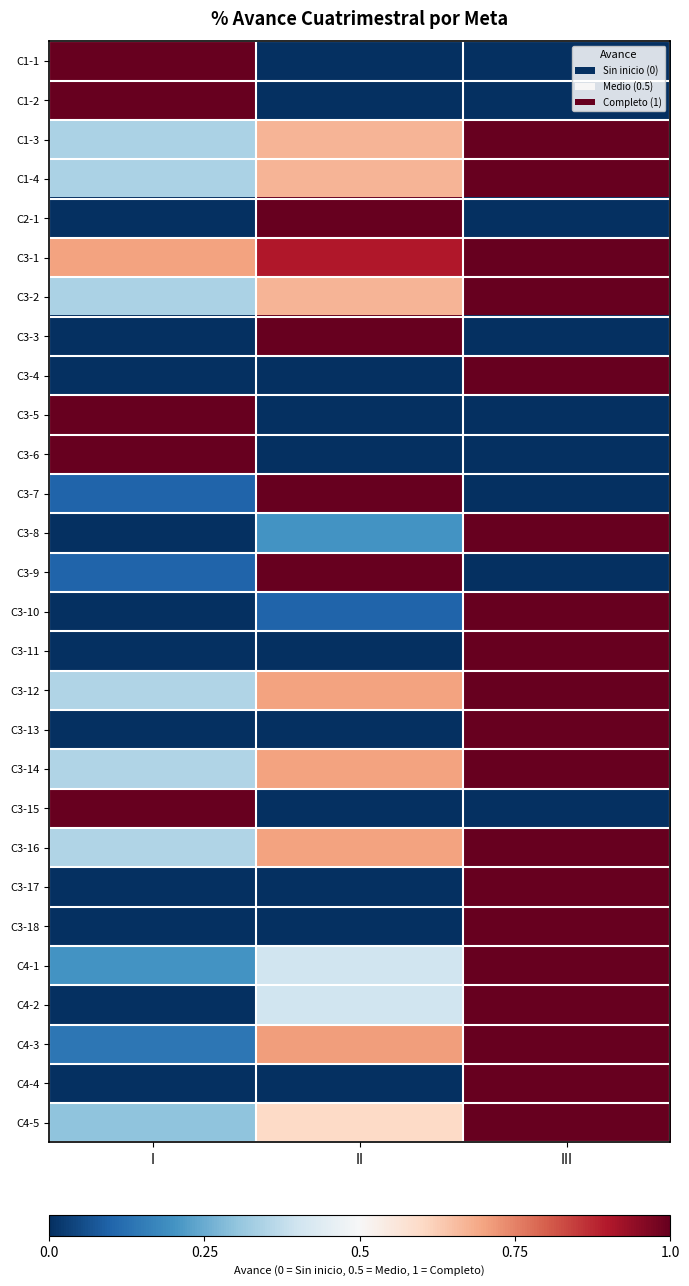

Reading left to right, transcribe all the data shown in this chart.

C1-1: I=1.0	II=0.0	III=0.0
C1-2: I=1.0	II=0.0	III=0.0
C1-3: I=0.3	II=0.7	III=1.0
C1-4: I=0.3	II=0.7	III=1.0
C2-1: I=0.0	II=1.0	III=0.0
C3-1: I=0.7	II=0.9	III=1.0
C3-2: I=0.3	II=0.7	III=1.0
C3-3: I=0.0	II=1.0	III=0.0
C3-4: I=0.0	II=0.0	III=1.0
C3-5: I=1.0	II=0.0	III=0.0
C3-6: I=1.0	II=0.0	III=0.0
C3-7: I=0.1	II=1.0	III=0.0
C3-8: I=0.0	II=0.2	III=1.0
C3-9: I=0.1	II=1.0	III=0.0
C3-10: I=0.0	II=0.1	III=1.0
C3-11: I=0.0	II=0.0	III=1.0
C3-12: I=0.3	II=0.7	III=1.0
C3-13: I=0.0	II=0.0	III=1.0
C3-14: I=0.3	II=0.7	III=1.0
C3-15: I=1.0	II=0.0	III=0.0
C3-16: I=0.3	II=0.7	III=1.0
C3-17: I=0.0	II=0.0	III=1.0
C3-18: I=0.0	II=0.0	III=1.0
C4-1: I=0.2	II=0.4	III=1.0
C4-2: I=0.0	II=0.4	III=1.0
C4-3: I=0.1	II=0.7	III=1.0
C4-4: I=0.0	II=0.0	III=1.0
C4-5: I=0.3	II=0.6	III=1.0